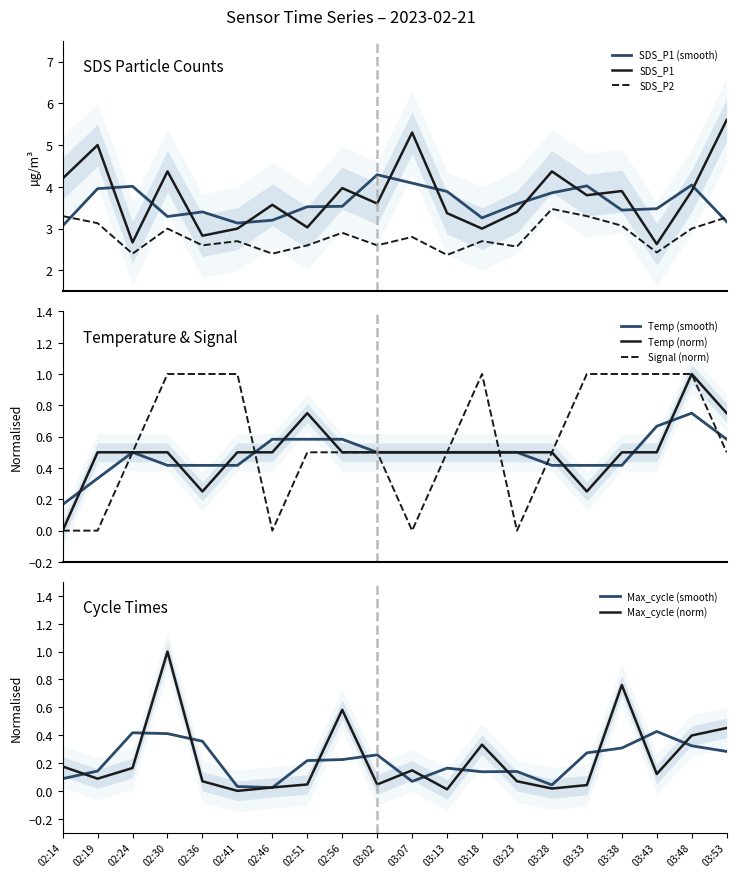

What is the difference between the second highest and second lowest values in the SDS_P2 series?

0.9